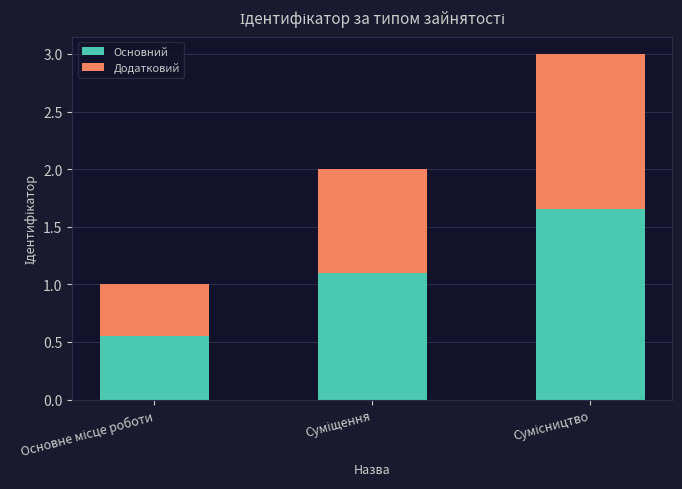

What is the sum of all Основний values?

3.3